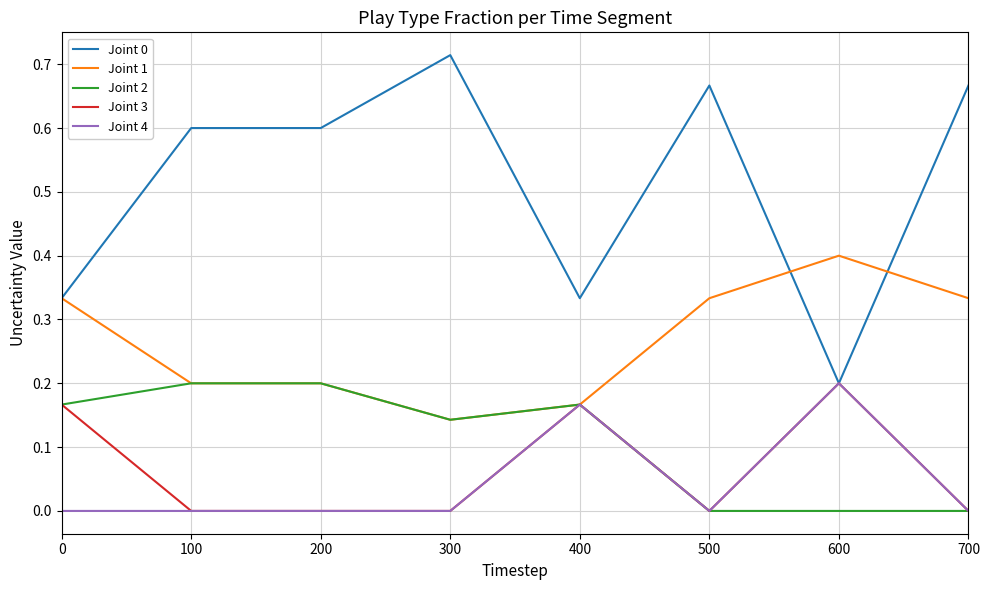

What is the total value across all series at 400?

1.0